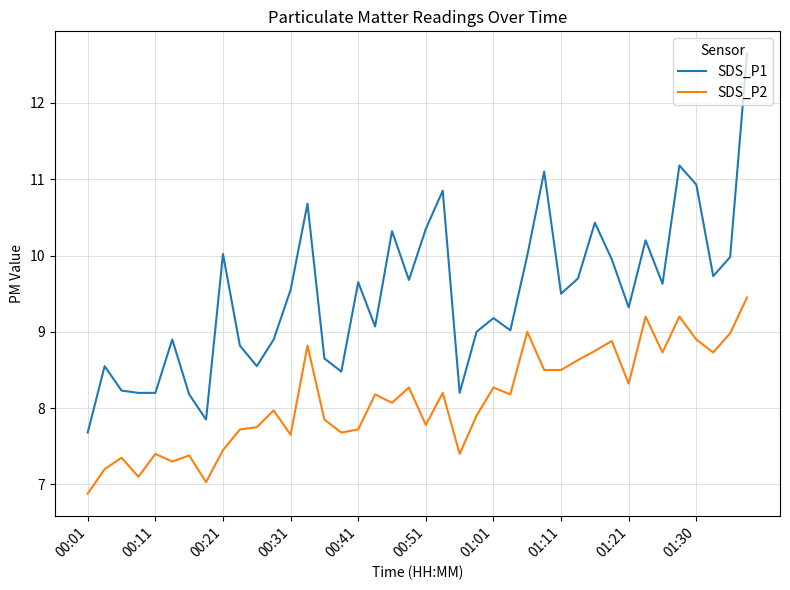

What is the difference between the maximum and minimum values in the SDS_P1 series?

5.0